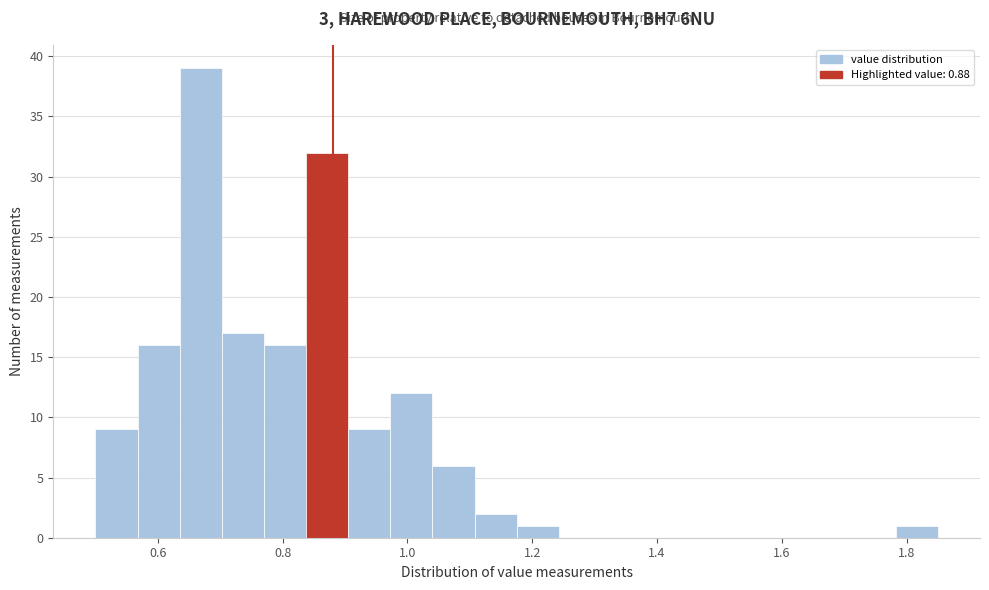

Read against the x-axis, roughly where is the centre of the tallest bar?

0.66